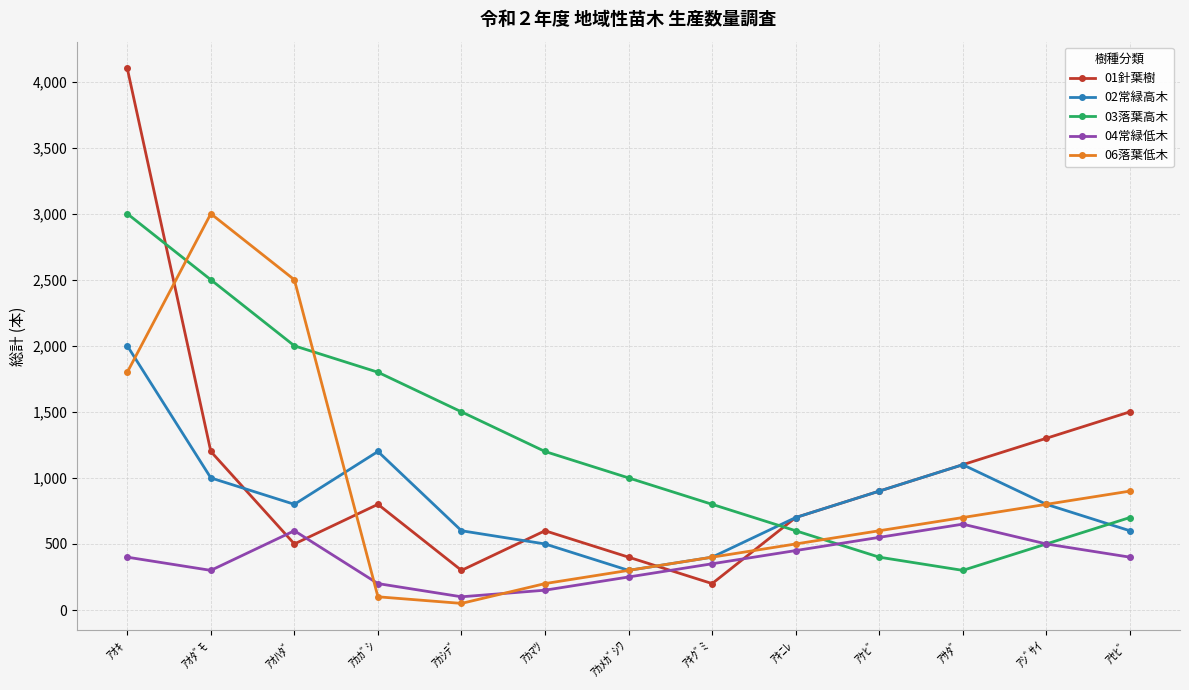

What is the total value across all series at ｱｶﾒｶﾞｼﾜ?

2250